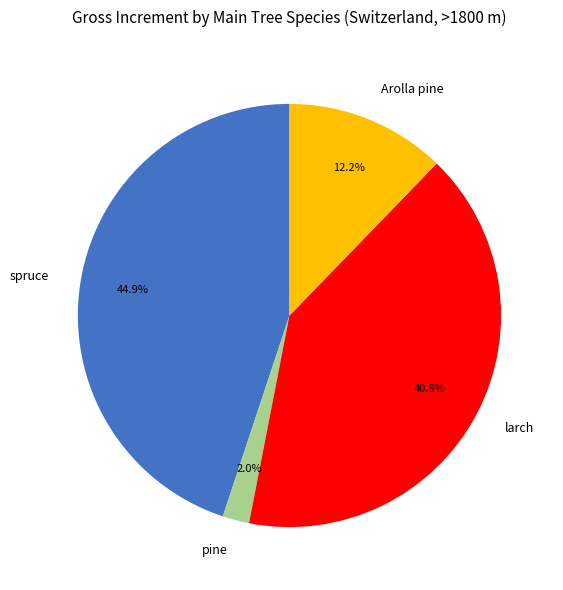

What is the smallest slice in the pie chart?

pine